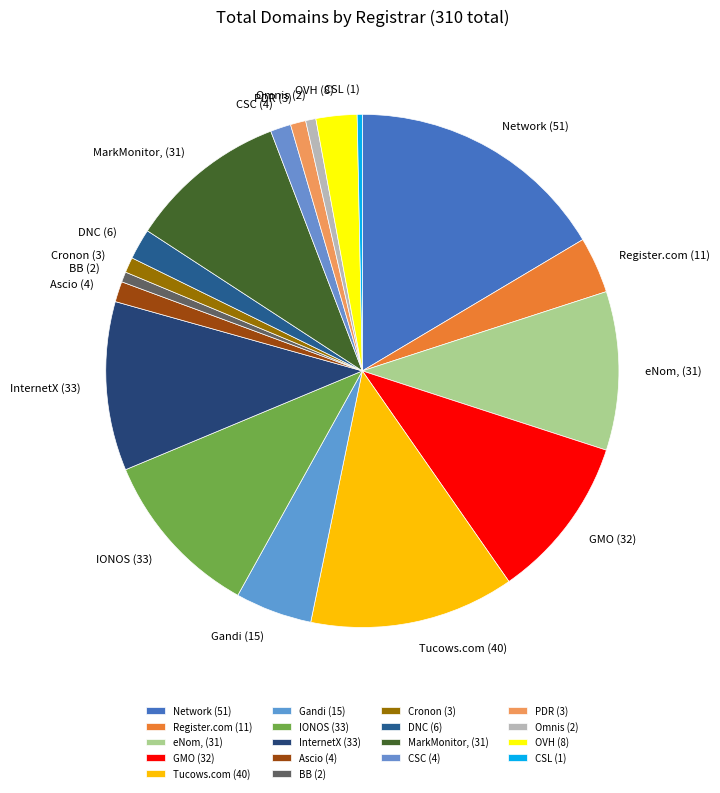

Is it true that eNom, (31) is 17% of the pie?

False